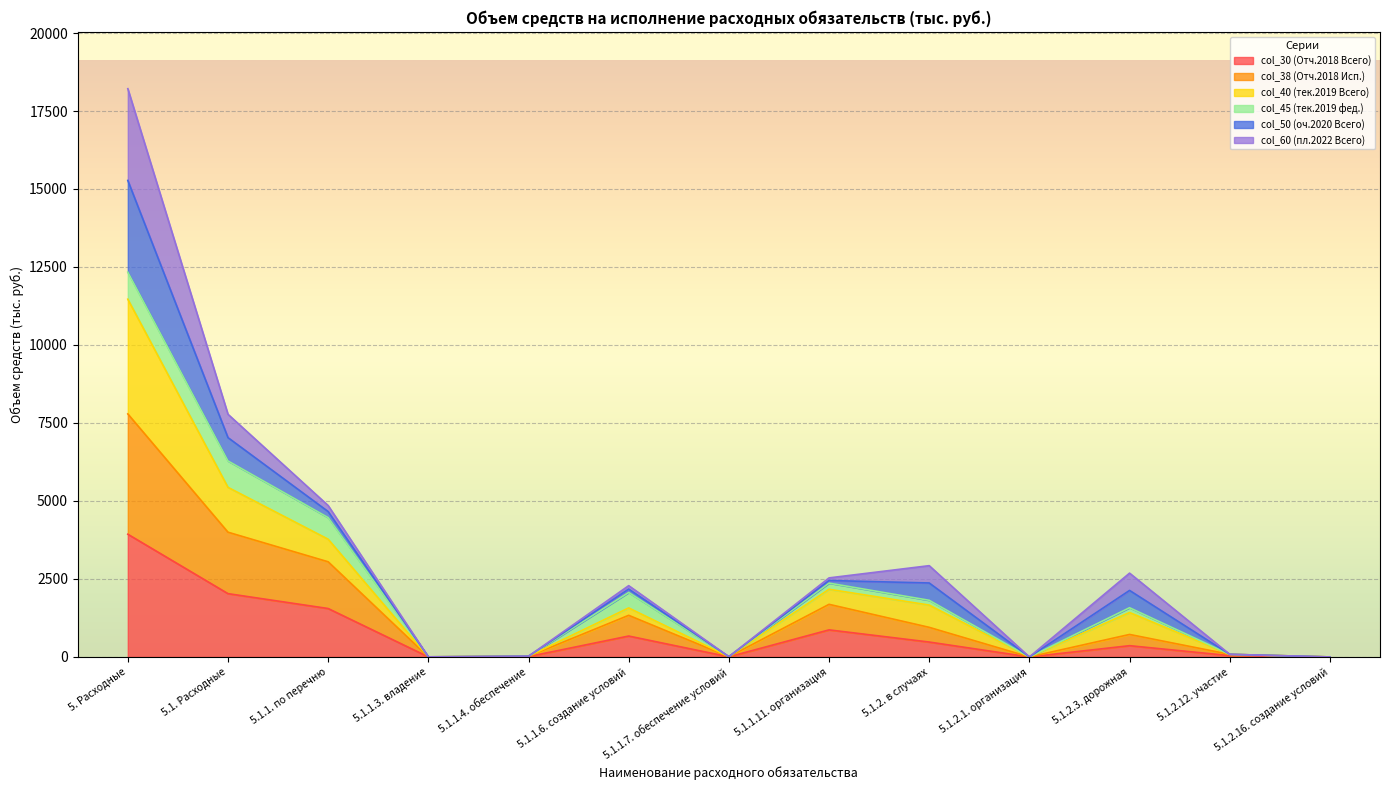

The col_30 (Отч.2018 Всего) series shows 10.3 at 5.1.1.4. обеспечение. True or false?

True